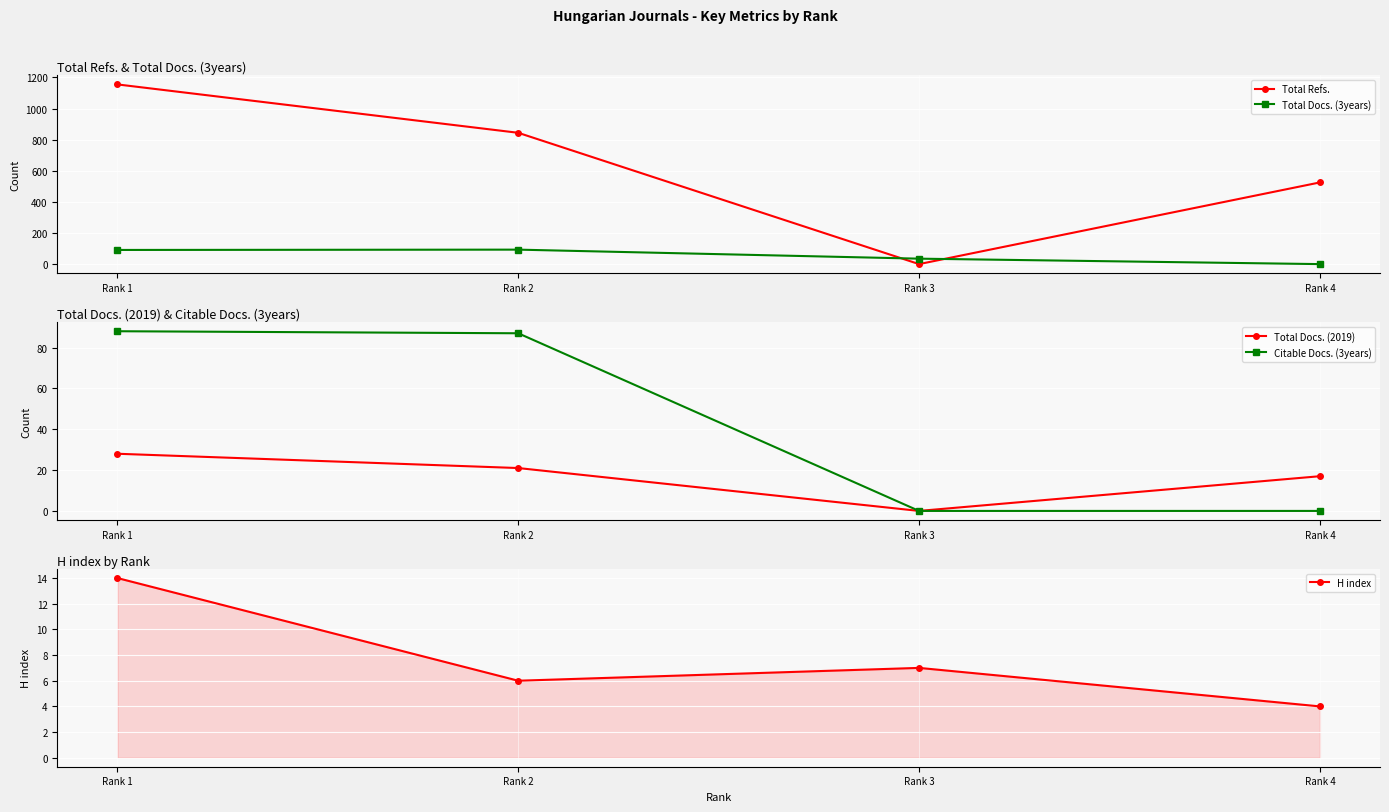

Reading left to right, extract all data points from this chart.

Total Refs.: 1155	844	0	525
Total Docs. (3years): 91	93	35	0
Total Docs. (2019): 28	21	0	17
Citable Docs. (3years): 88	87	0	0
H index: 14	6	7	4